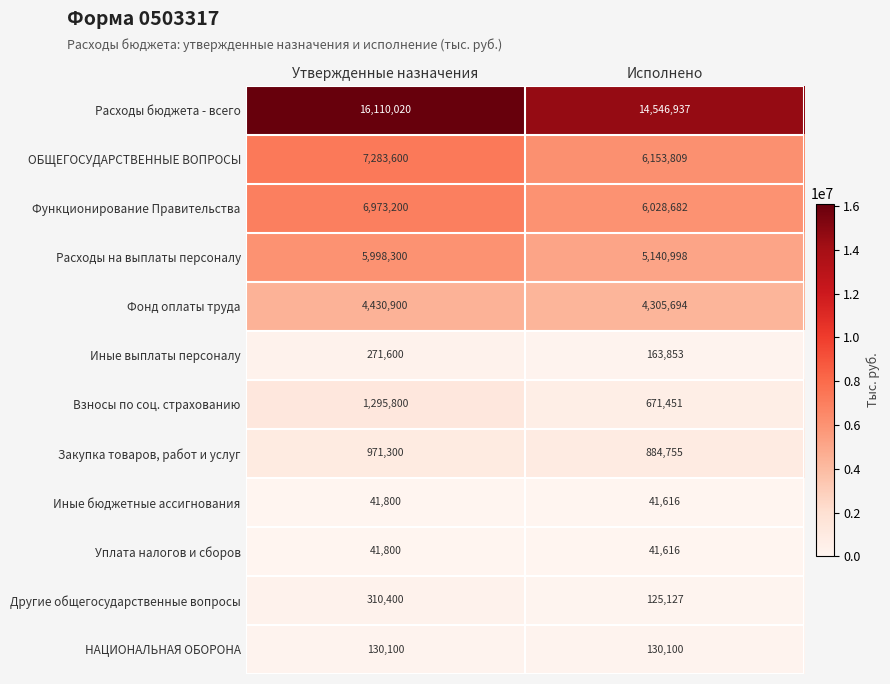

What is the difference between the Взносы по соц. страхованию values at Исполнено and Утвержденные назначения?

624349